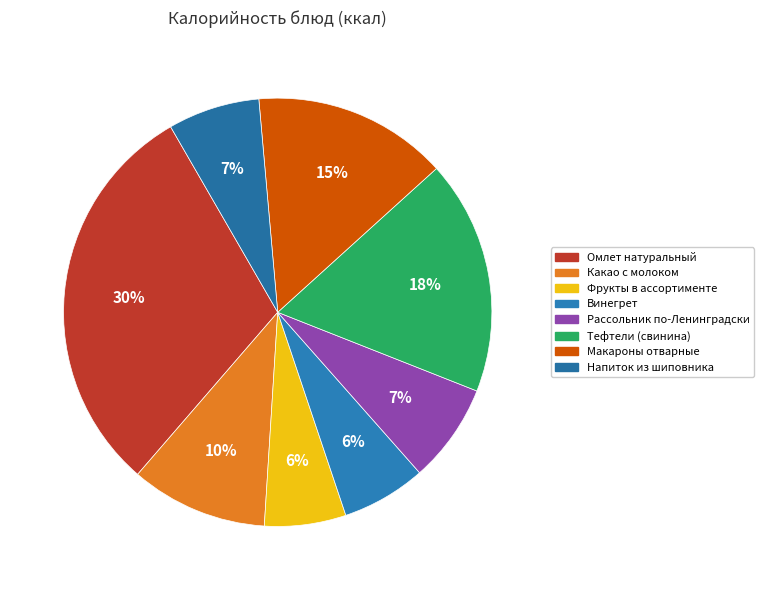

Count the number of slices in the pie.

8